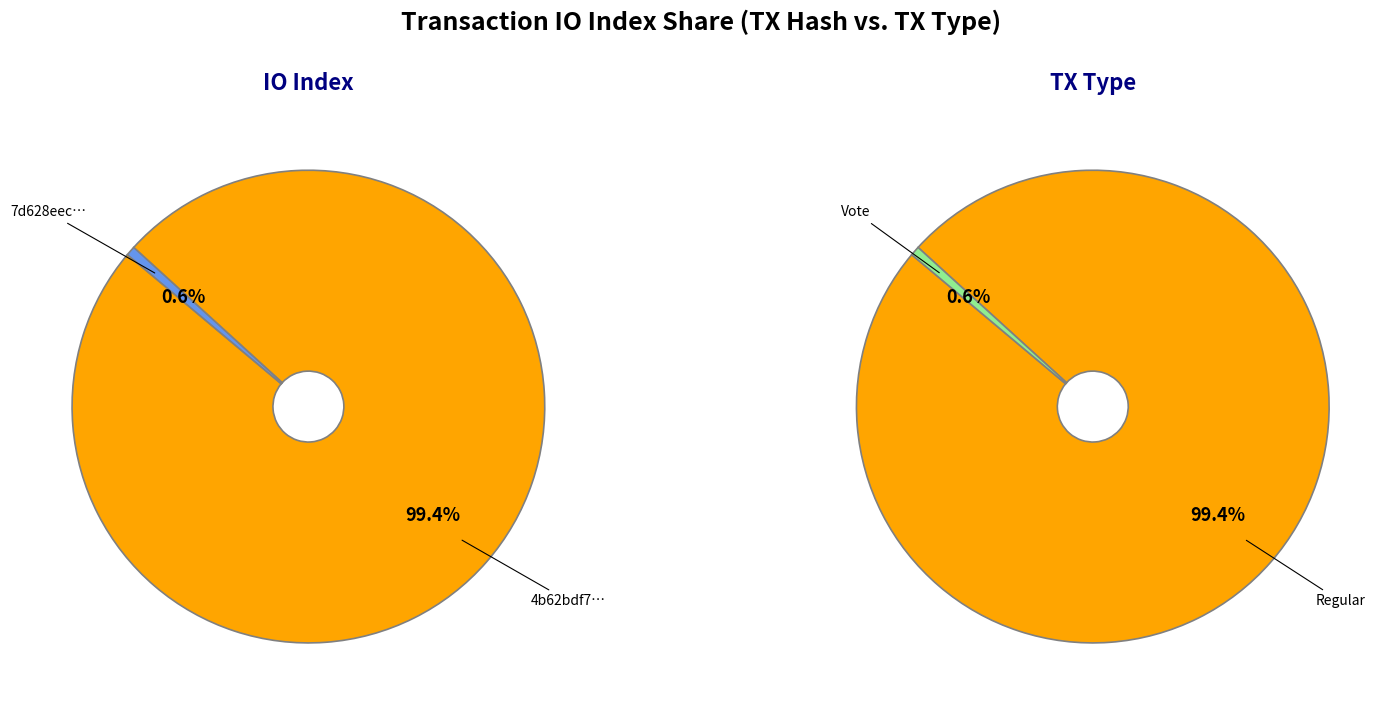

Combined, do 1 and io_index account for over 50%?

Yes